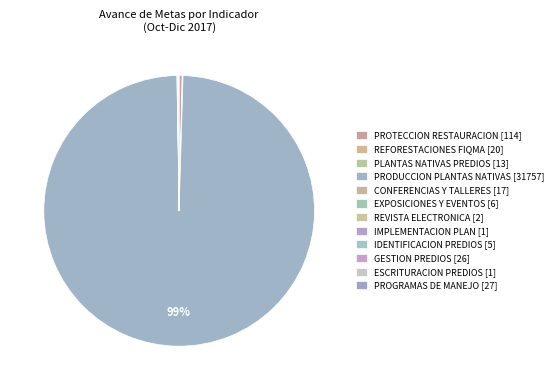

Which slice represents more than half of the pie?

PRODUCCION PLANTAS NATIVAS